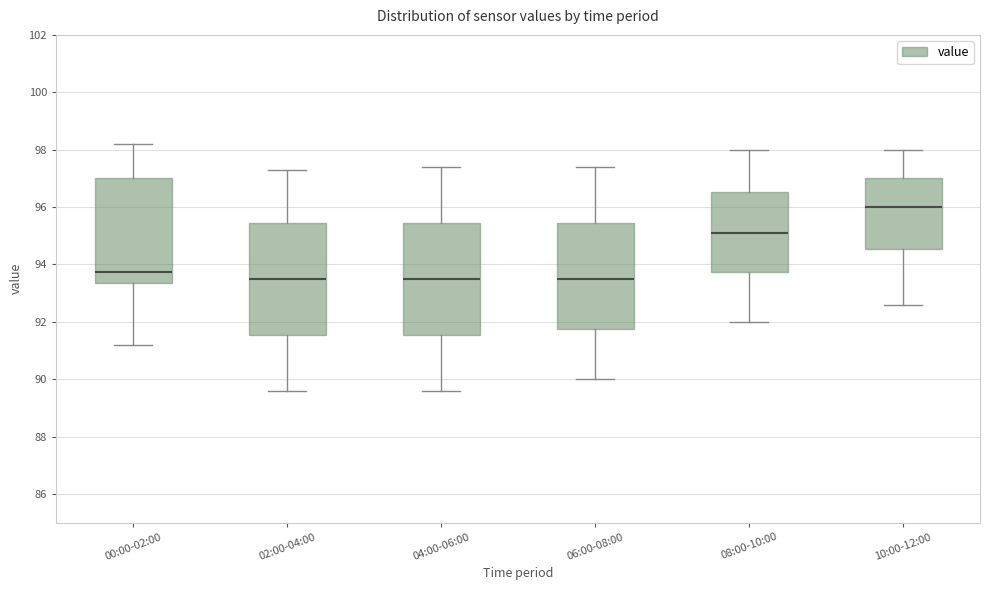

Where does the upper whisker of the box for 00:00-02:00 end on the y-axis? The values are not printed on the chart, so give them approximately, as read against the axis.

98.2